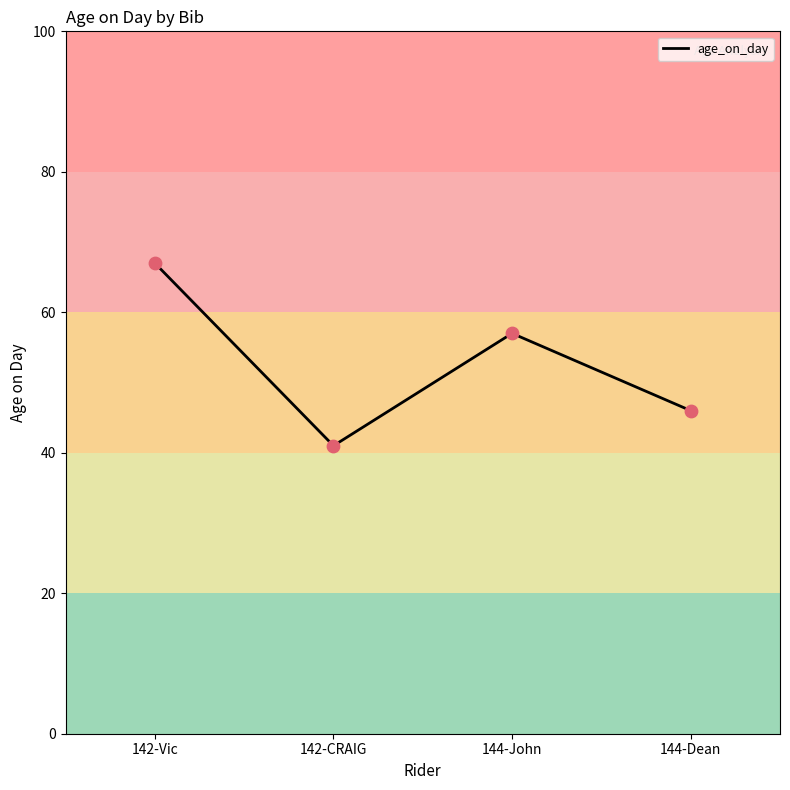

What is the ratio of the value at 142-Vic to the value at 142-CRAIG?

1.6